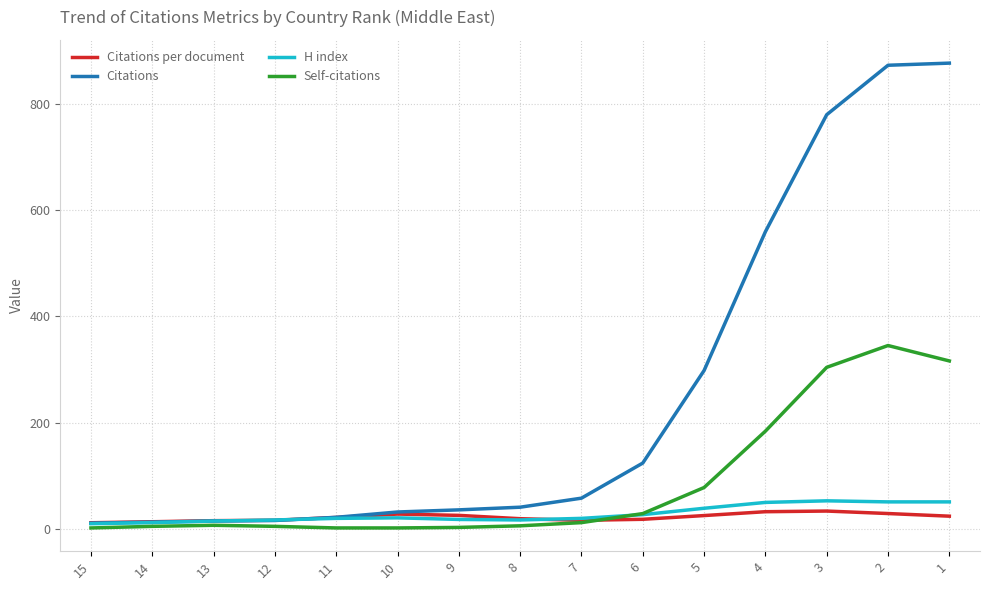

What is the difference between the highest and lowest values at 15?

9.8